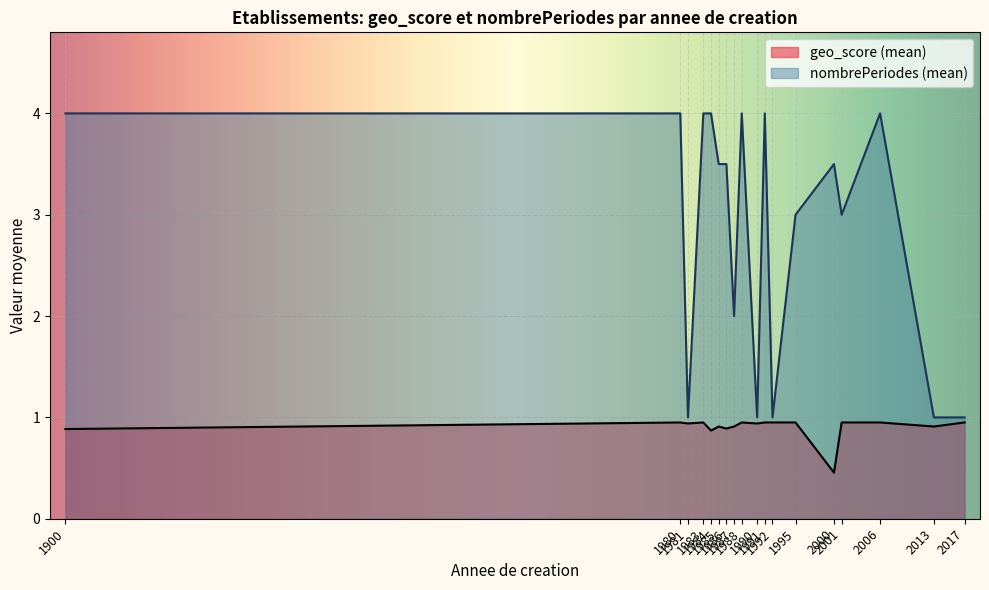

True or false: geo_score and nombrePeriodesEtablissement cross at least once.

False